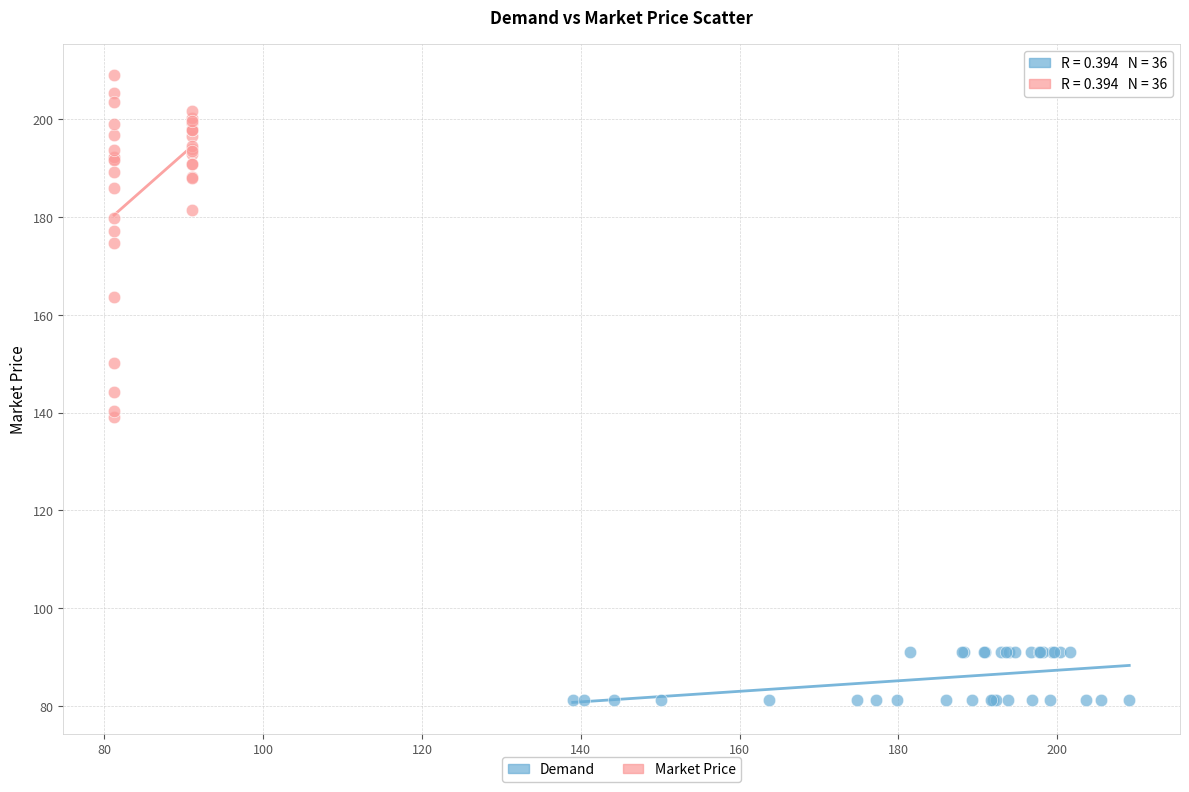

Which series reaches the maximum Y coordinate?

Market Price